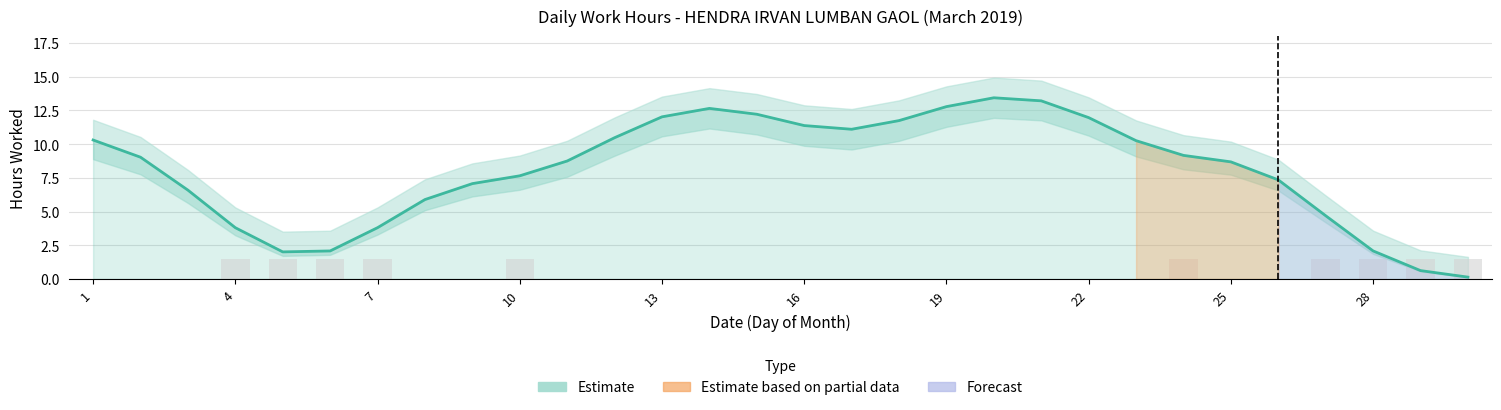

Does the chart contain stacked bars?

No